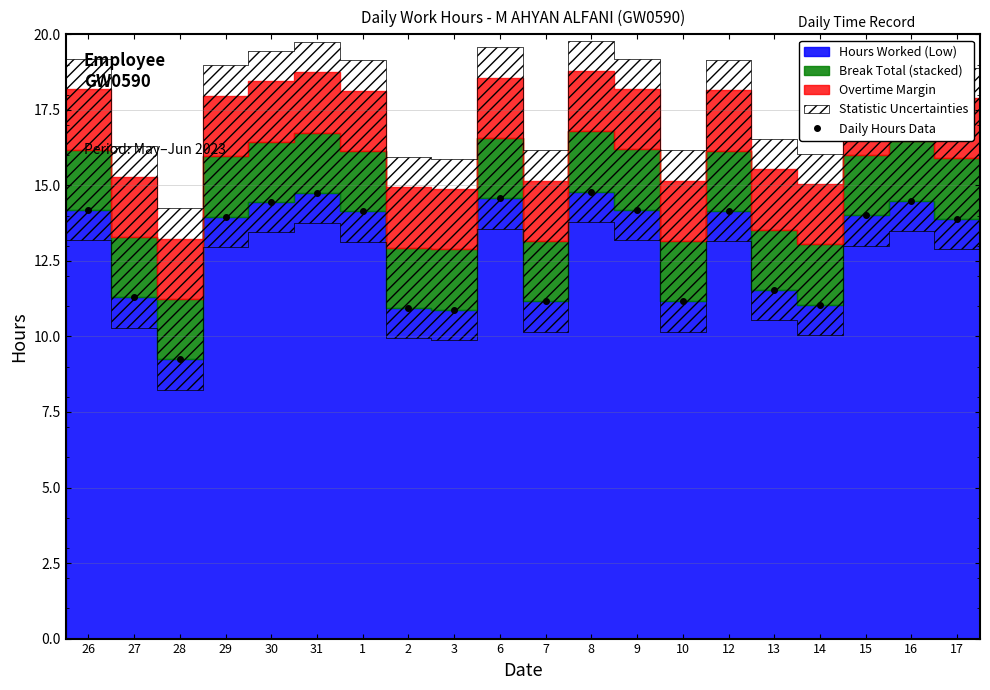

What is the change in value from 7 to 9?

+3.0